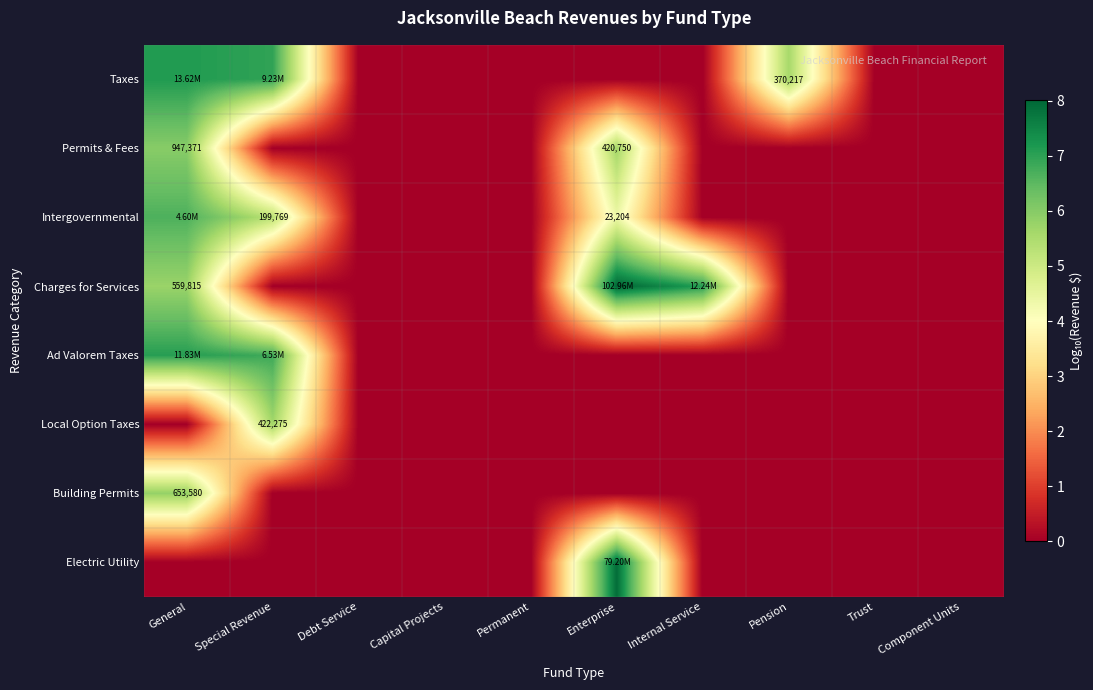

How many categories are shown in the chart?

10